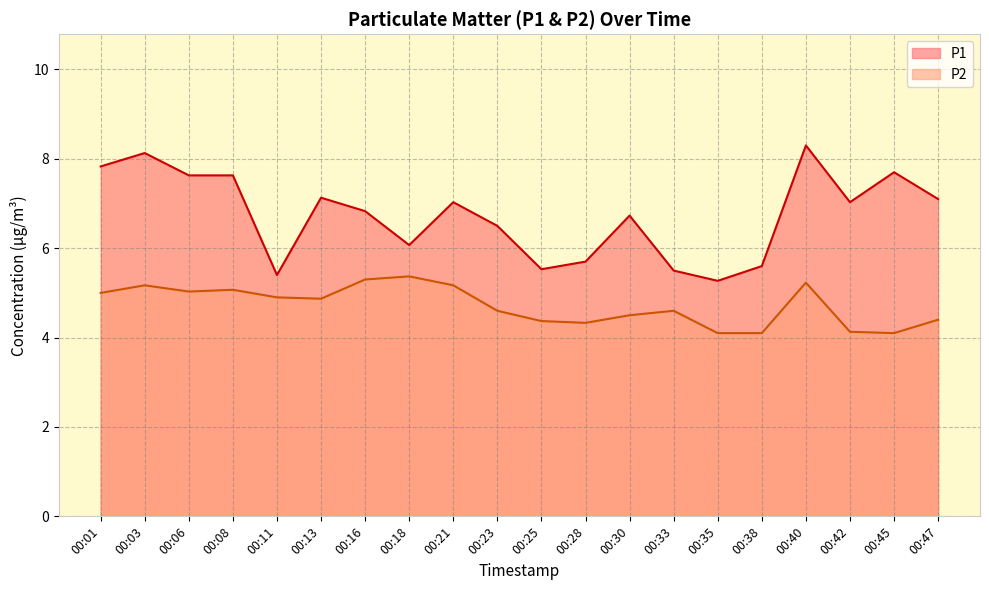

What are all the series names shown in the legend?

P1, P2